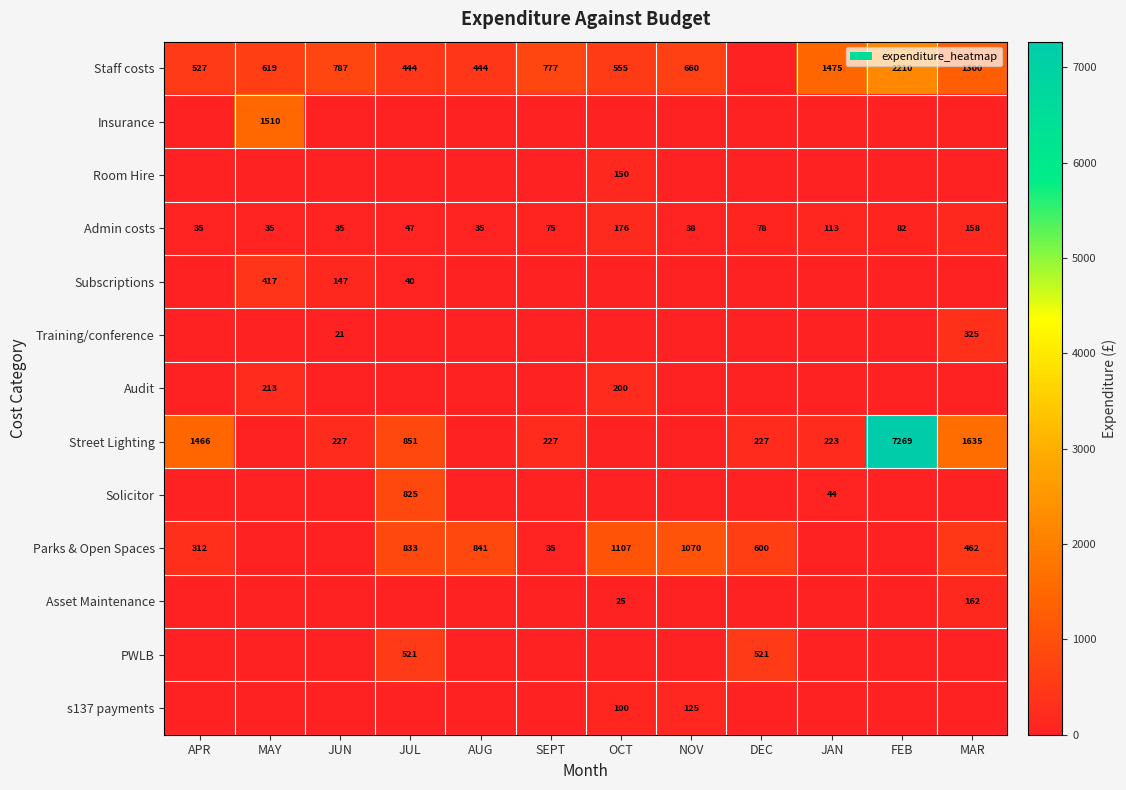

The value of Staff costs at JUL is 444. True or false?

True